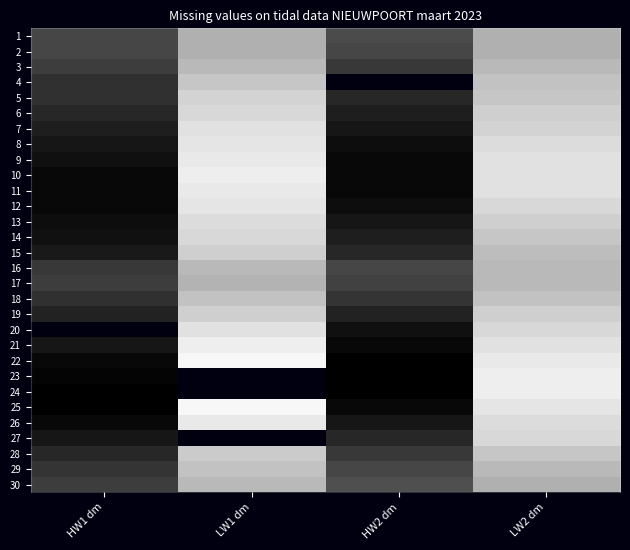

Where does the 30 series first go above 40?

HW1 dm